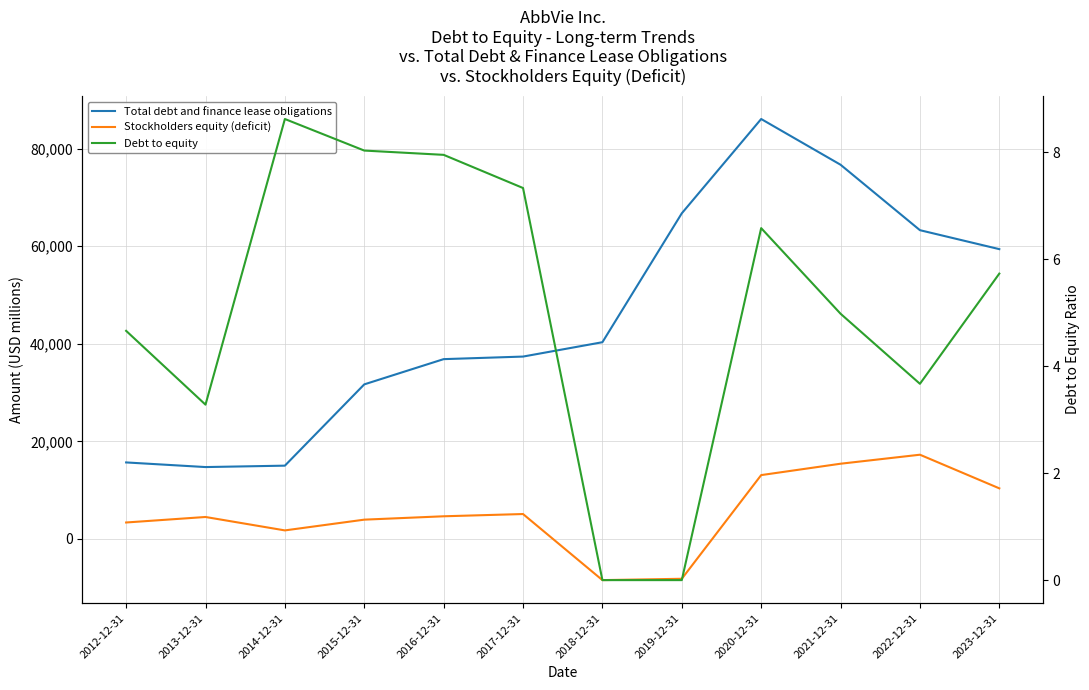

After their last crossing, which series has the higher values: Stockholders equity (deficit) or Debt to equity?

Stockholders equity (deficit)